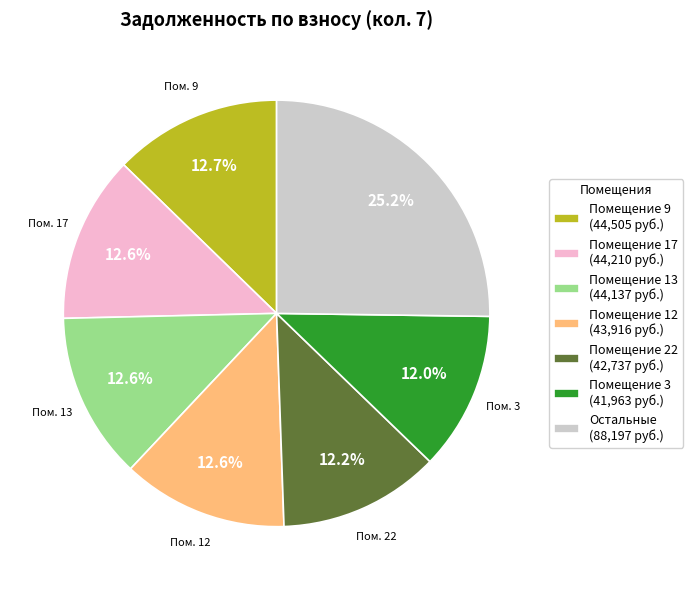

Which category has the biggest portion of the pie?

Остальные (88,197 руб.)